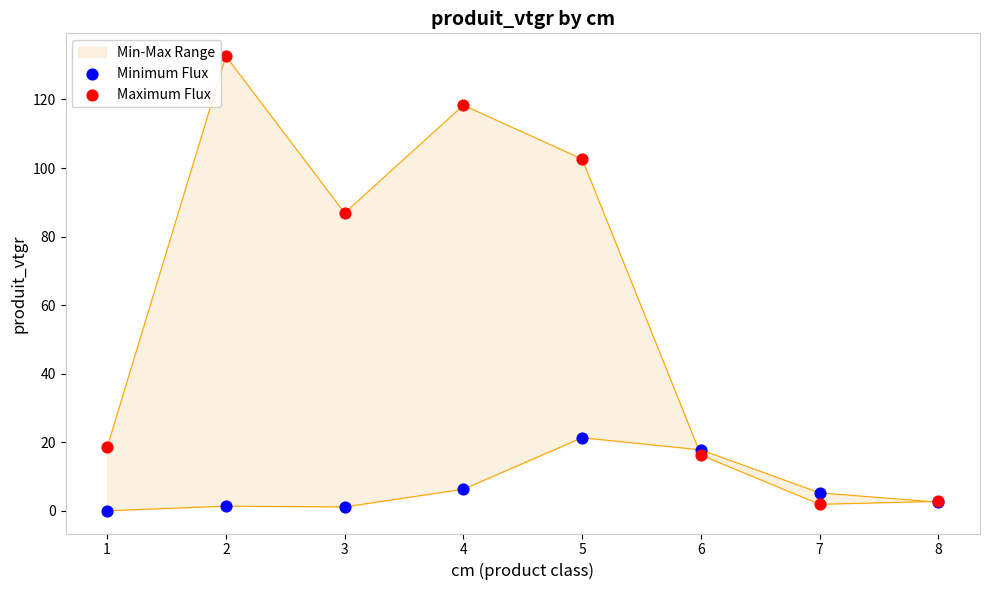

Which series has the largest Y range (max minus min)?

Maximum Flux